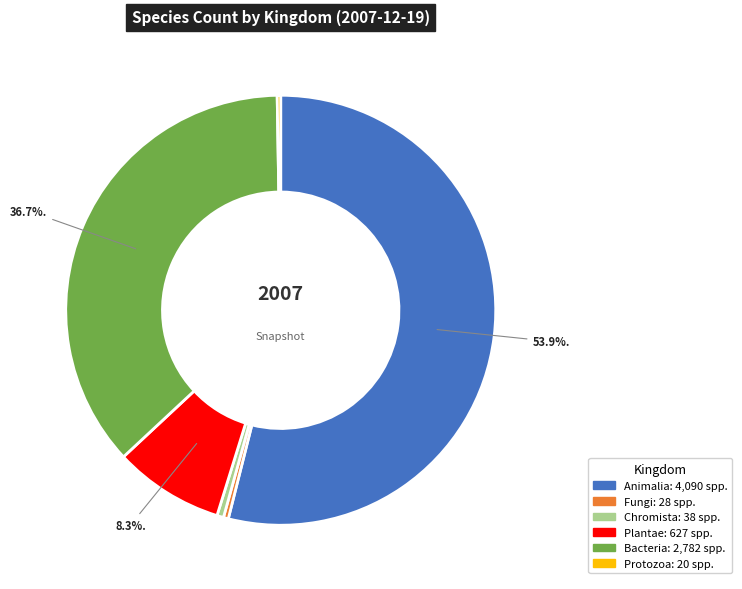

Does any single category account for the majority?

Yes